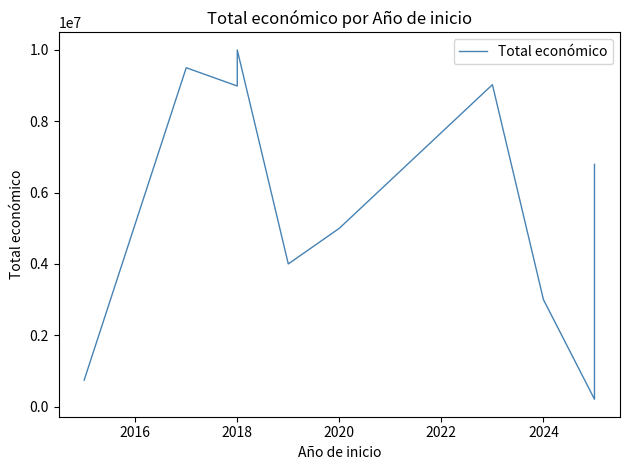

How many lines are shown in the chart?

1